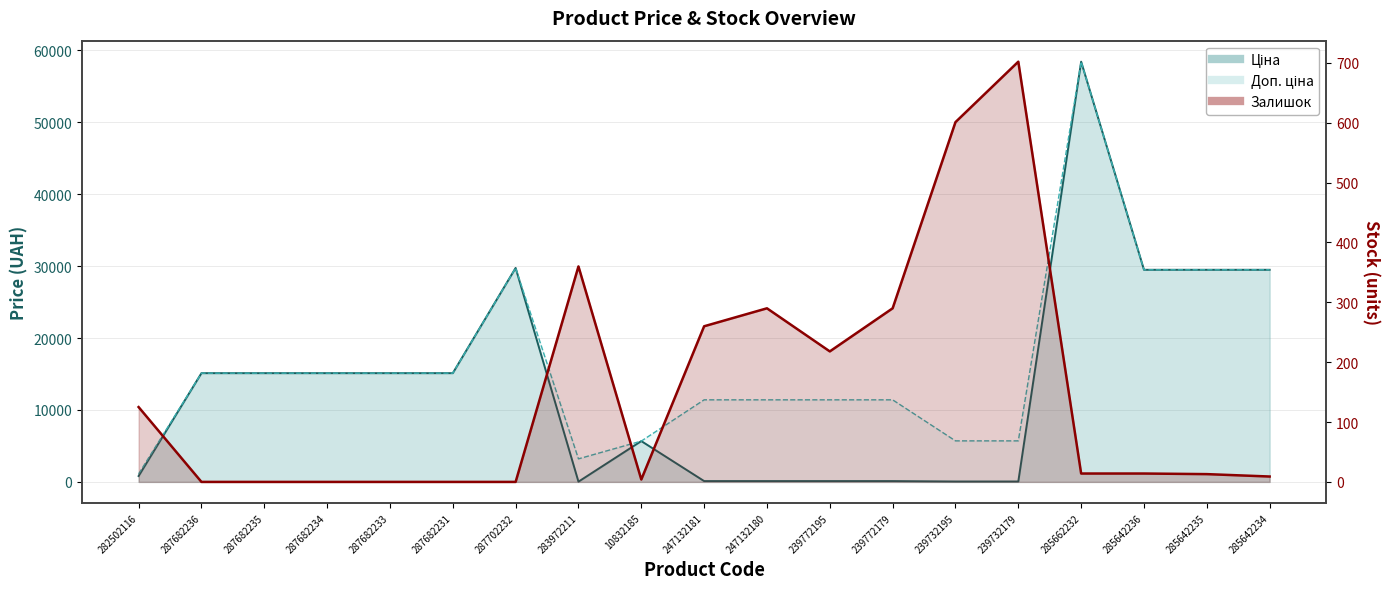

What position from the right is 285642234?

1